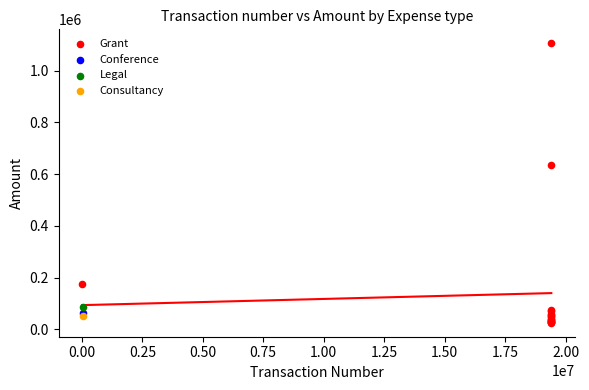

What are all the series names shown in the legend?

Grant, Conference, Legal, Consultancy